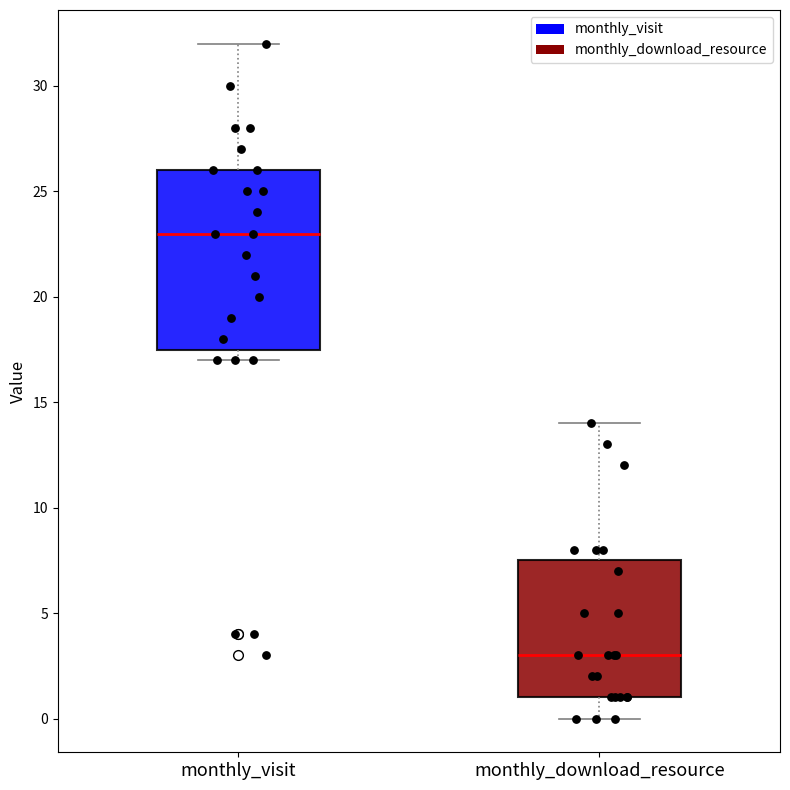

Reading left to right, read every box against the y-axis: the position of its median line, the range the box covers, and the ends of its whiskers. The values are not printed on the chart, so give them approximately, as read against the axis.

monthly_visit: median 23.0, box 17.5 to 26.0, whiskers 17.0 to 32.0
monthly_download_resource: median 3.0, box 1.0 to 7.5, whiskers 0.0 to 14.0